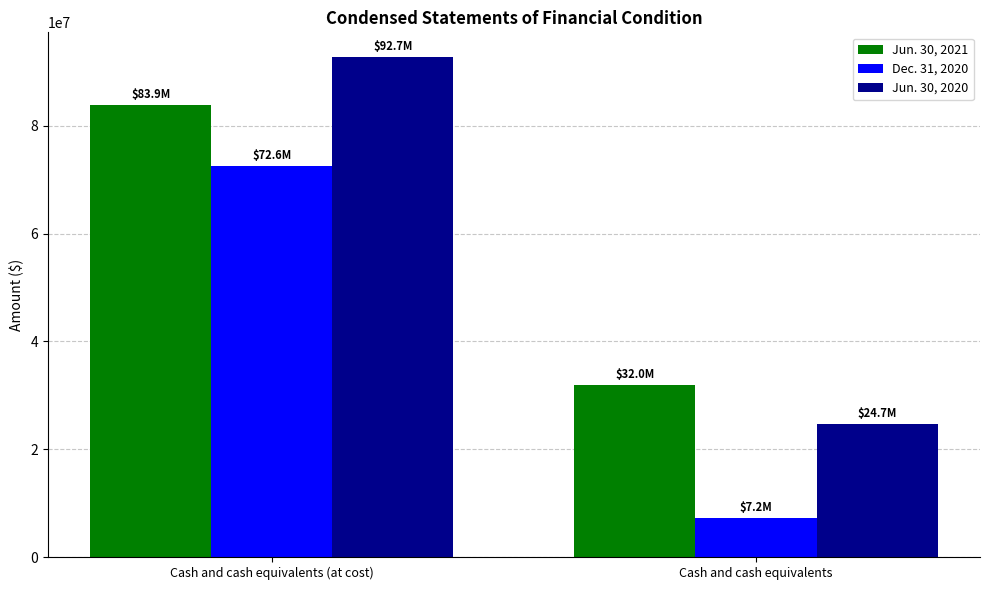

What are all the series names shown in the legend?

Jun. 30, 2021, Dec. 31, 2020, Jun. 30, 2020